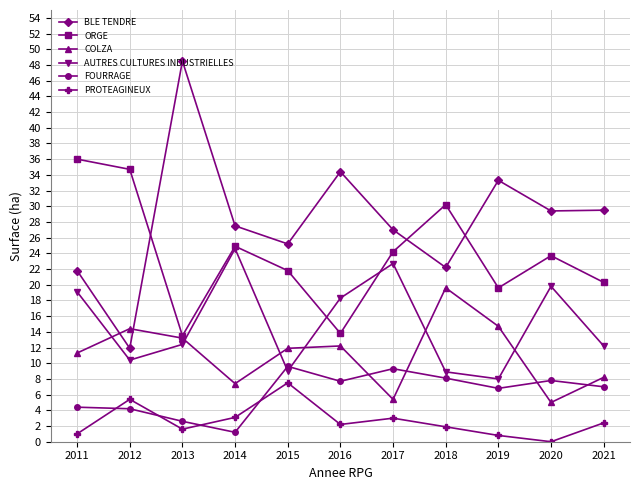

How many data points in PROTEAGINEUX are less than 2?

5